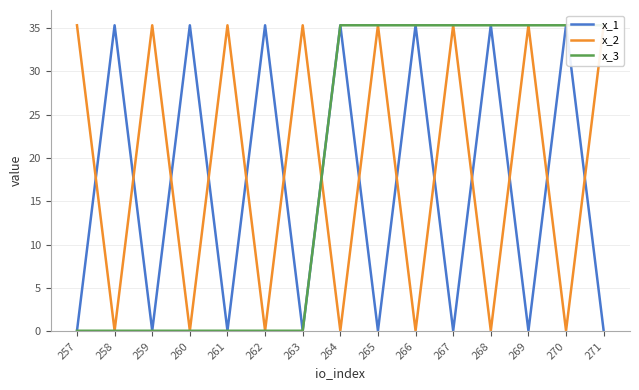

How many categories are shown in the chart?

15